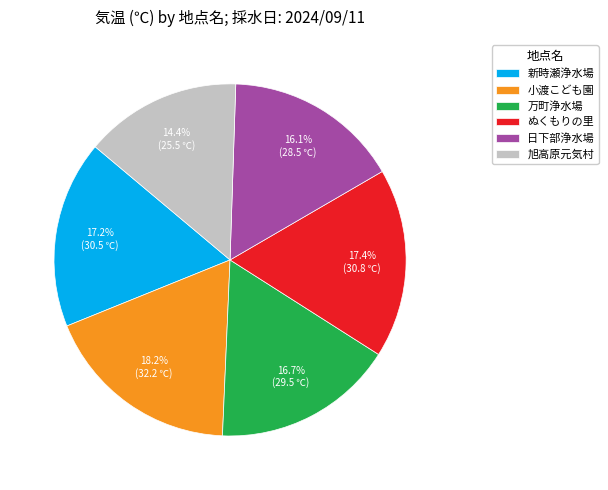

To the nearest percent, what is the difference between the largest and smallest slice percentages?

4%